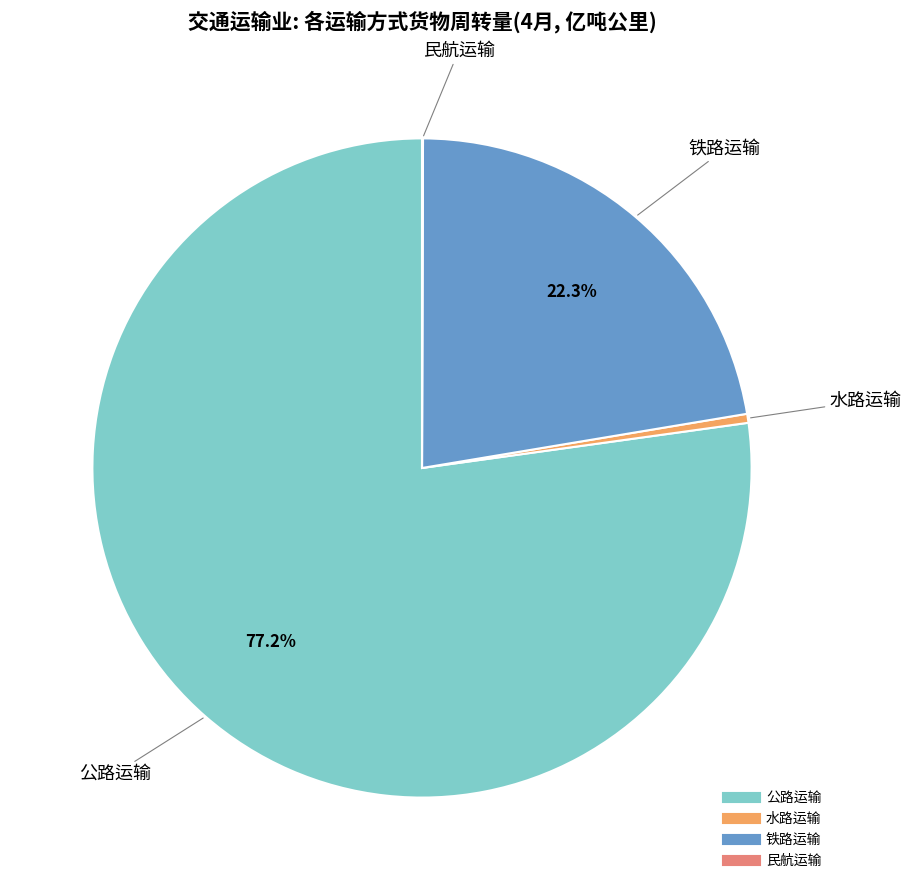

Does any single category account for the majority?

Yes